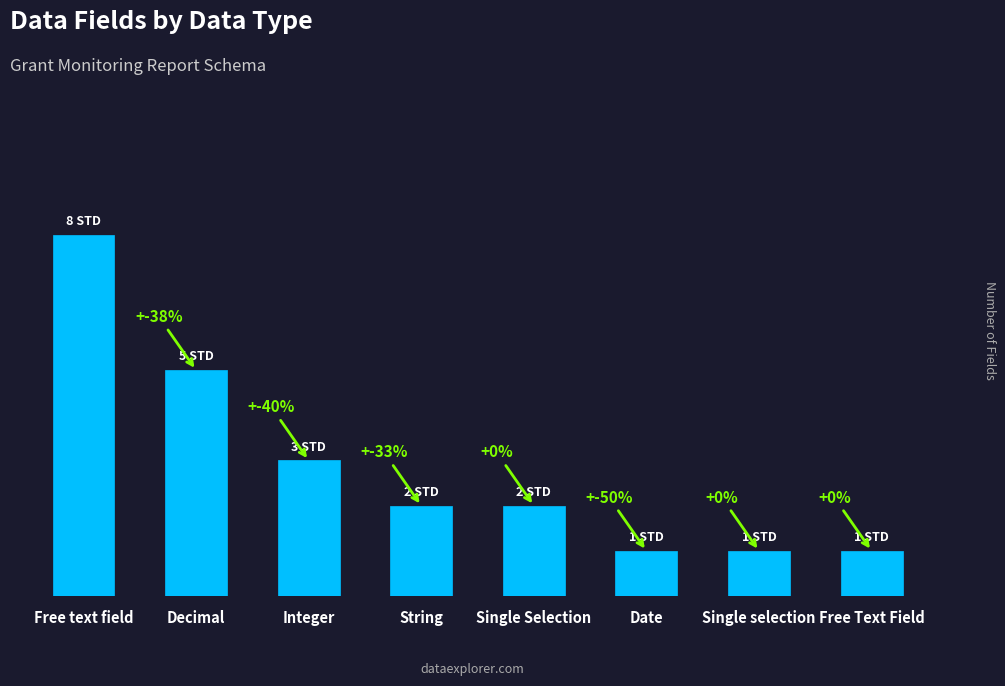

What is the label of the 4th bar from the right?

Single Selection